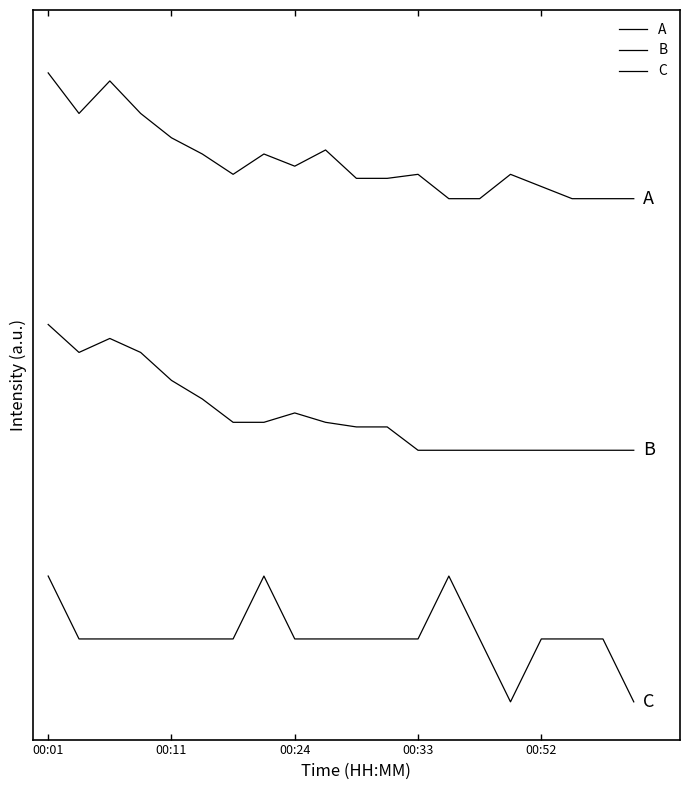

Where is A nearest to the value 4?

13